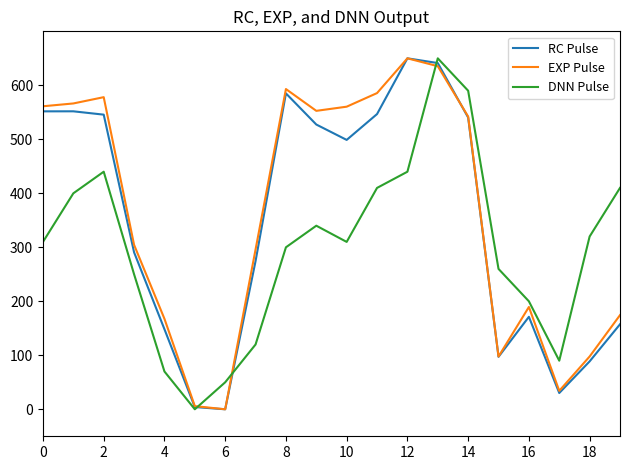

What is the maximum value shown in the chart?

650.0